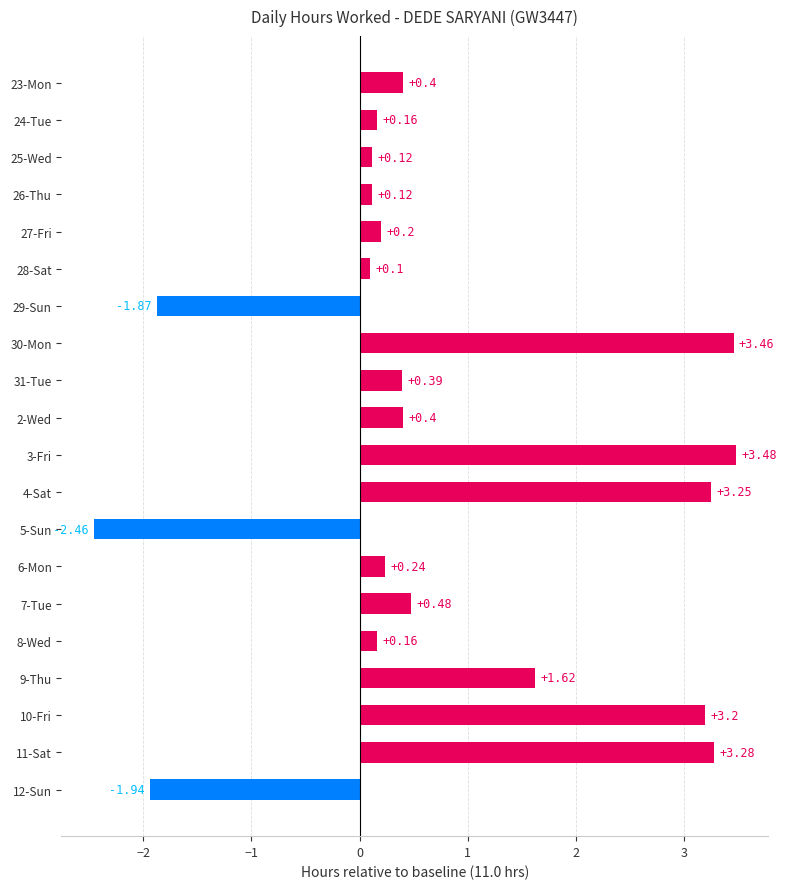

Between 3-Fri and 7-Tue, which is larger?

3-Fri